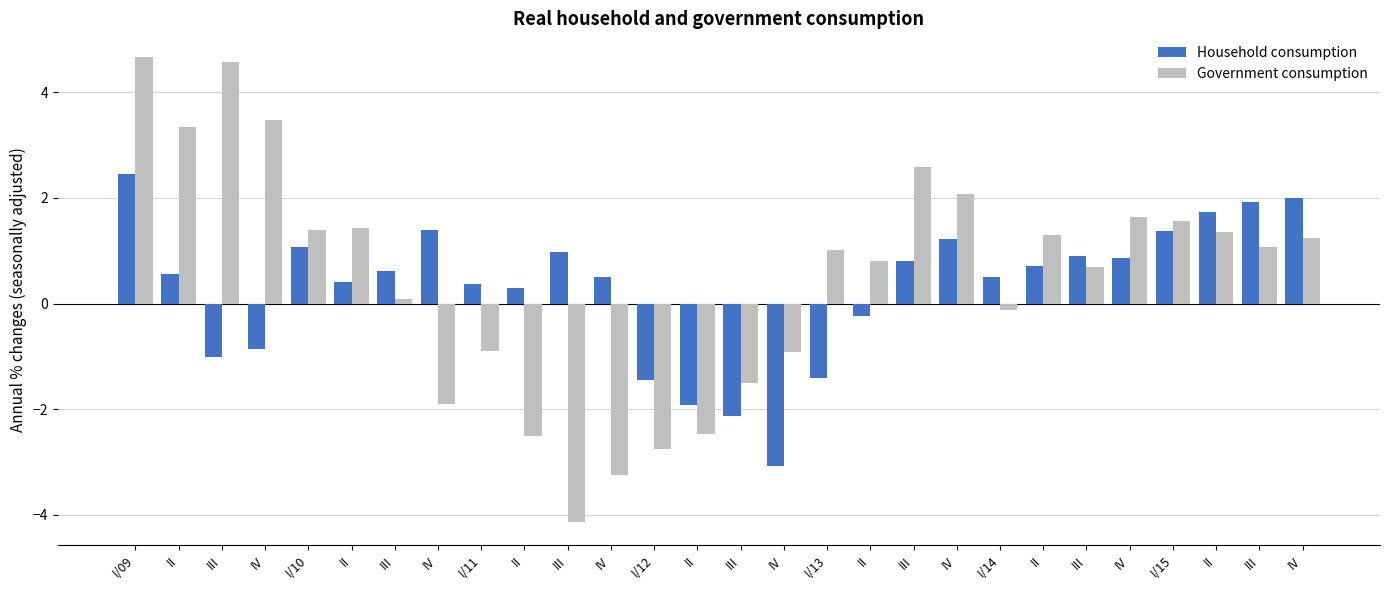

What is the difference between the maximum and second lowest values in the Household consumption series?

4.6